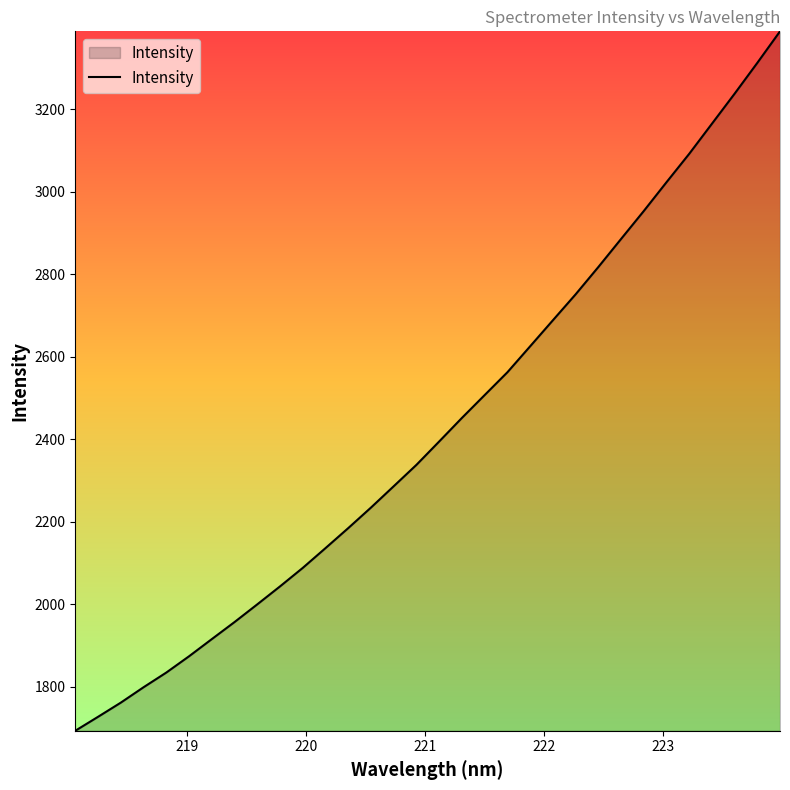

What is the difference between the maximum and minimum values?

1695.7